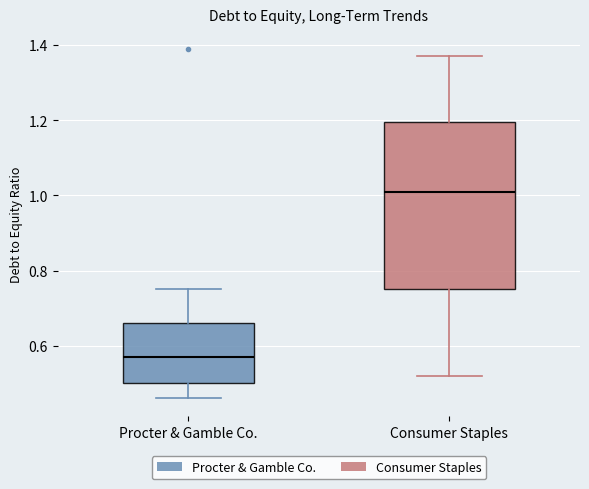

Which box has the lowest median line?

Procter & Gamble Co.